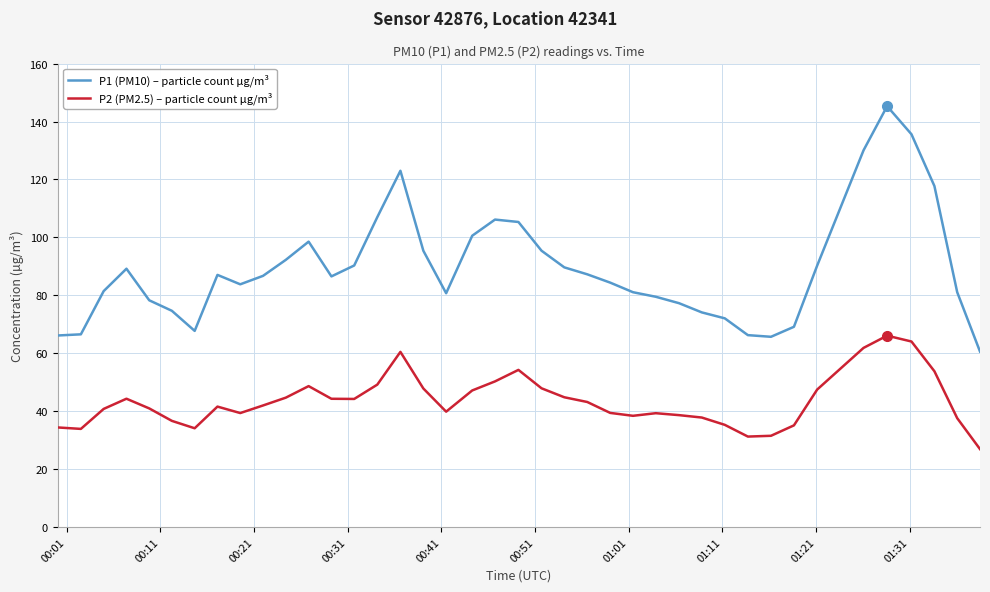

Does the chart display data point markers on the line(s)?

No